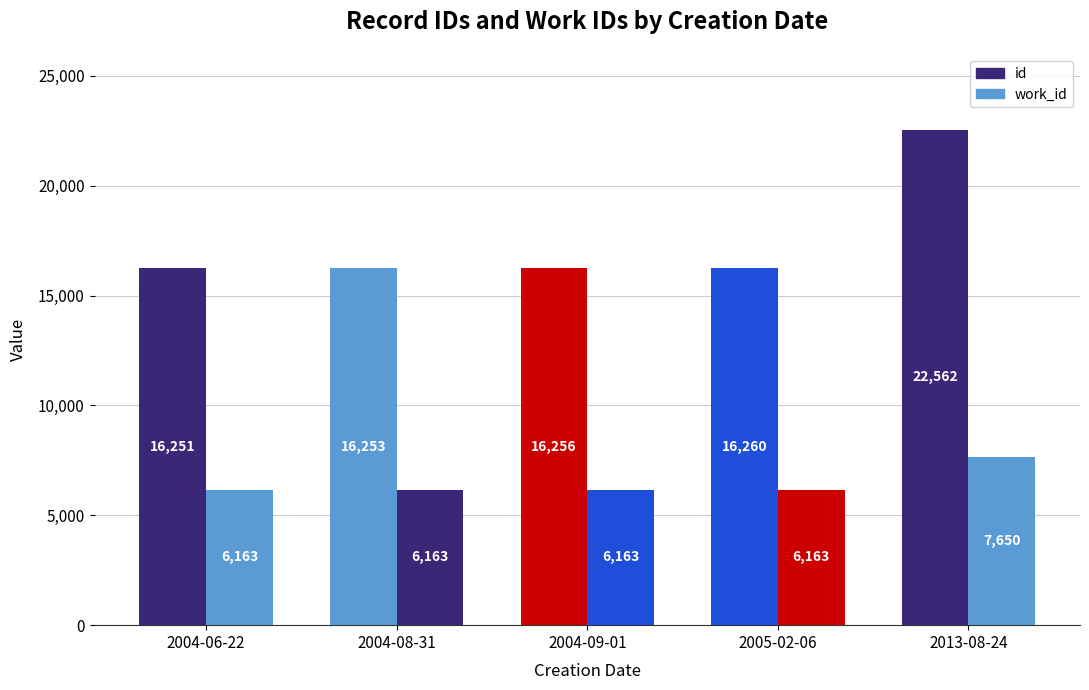

What is the difference between the second highest and second lowest values in the id series?

7